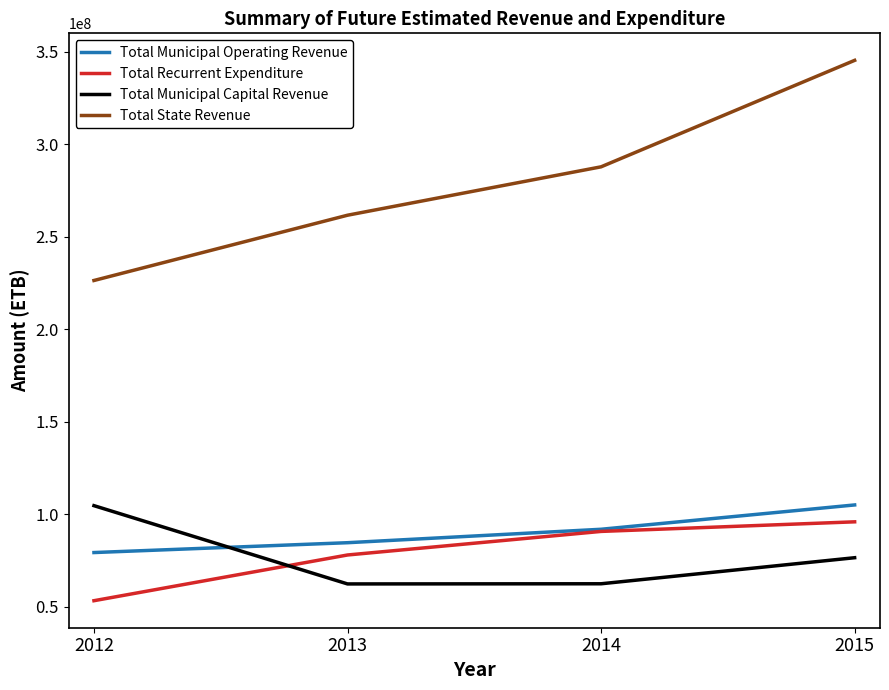

True or false: Total Municipal Operating Revenue has more than 0 interior local peaks.

False